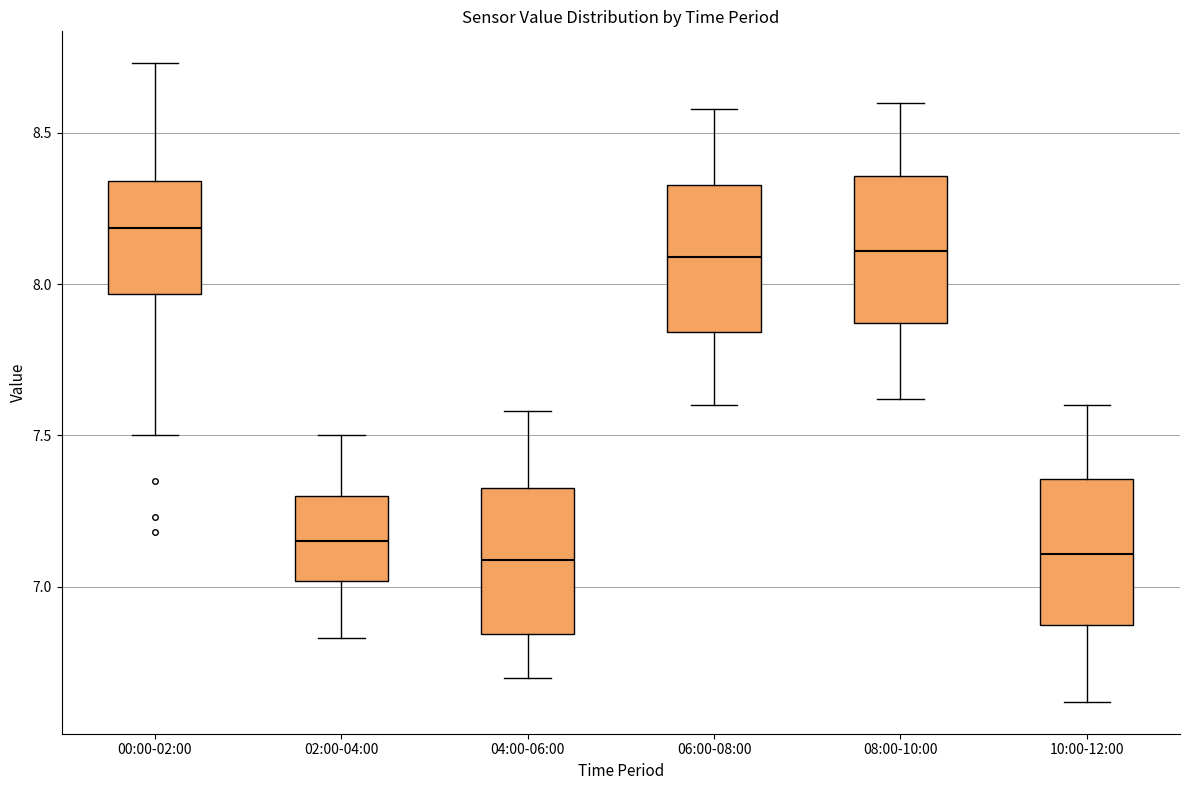

Reading left to right, transcribe this box plot: for each box, give where its median line is, the range the box spans, and where its two whiskers end, as read against the y-axis. The values are not printed on the chart, so give them approximately, as read against the axis.

00:00-02:00: median 8.20, box 7.95 to 8.35, whiskers 7.50 to 8.75
02:00-04:00: median 7.15, box 7.00 to 7.30, whiskers 6.85 to 7.50
04:00-06:00: median 7.10, box 6.85 to 7.35, whiskers 6.70 to 7.60
06:00-08:00: median 8.10, box 7.85 to 8.35, whiskers 7.60 to 8.60
08:00-10:00: median 8.10, box 7.85 to 8.35, whiskers 7.60 to 8.60
10:00-12:00: median 7.10, box 6.85 to 7.35, whiskers 6.60 to 7.60